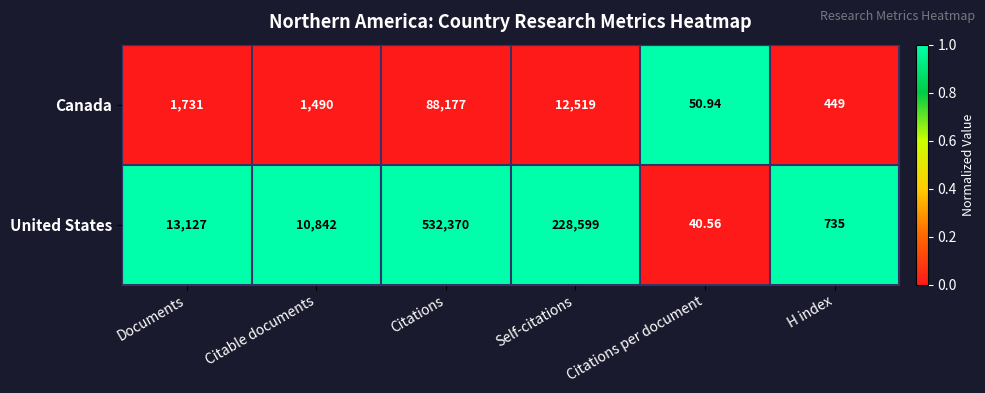

List the series in order of their overall mean, highest first.

United States, Canada